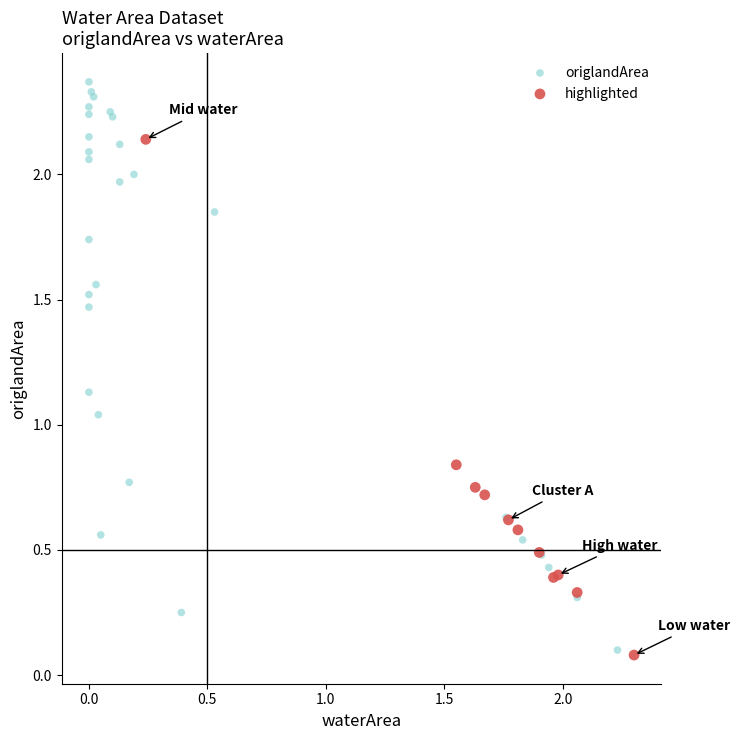

Which series reaches the maximum Y coordinate?

origlandArea